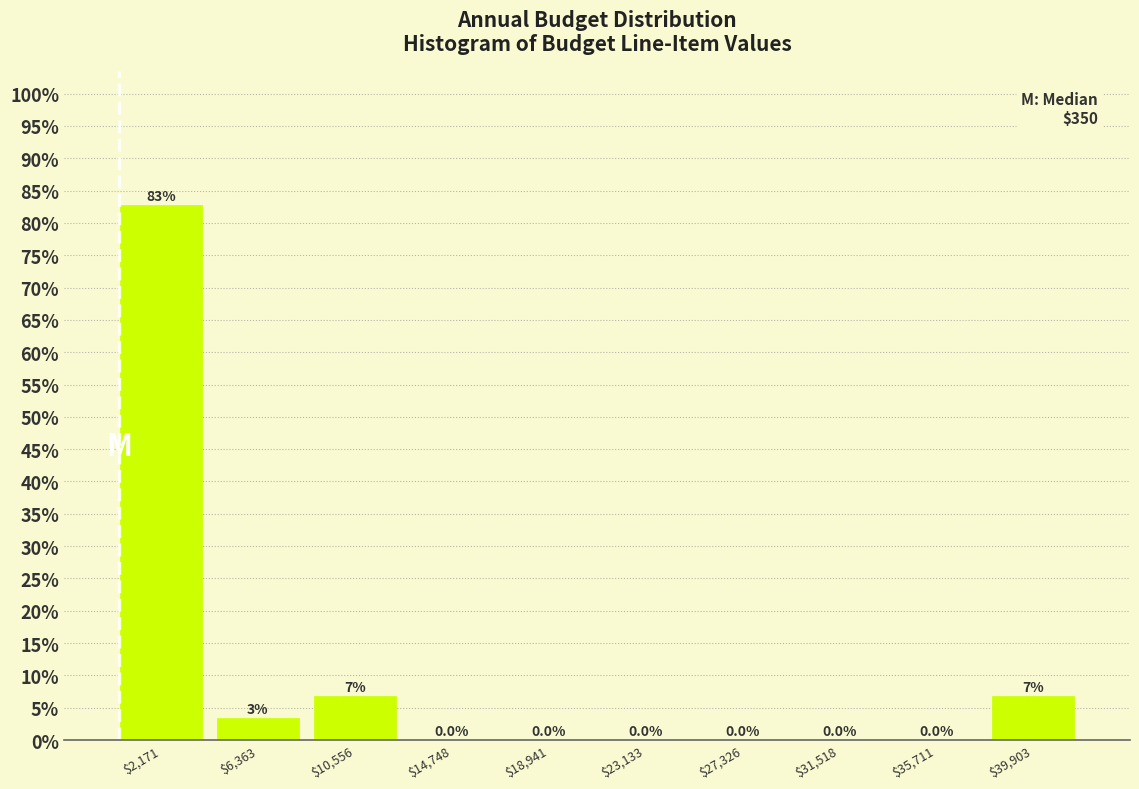

Over which range of the x-axis is the bar tallest?

0 to 4500